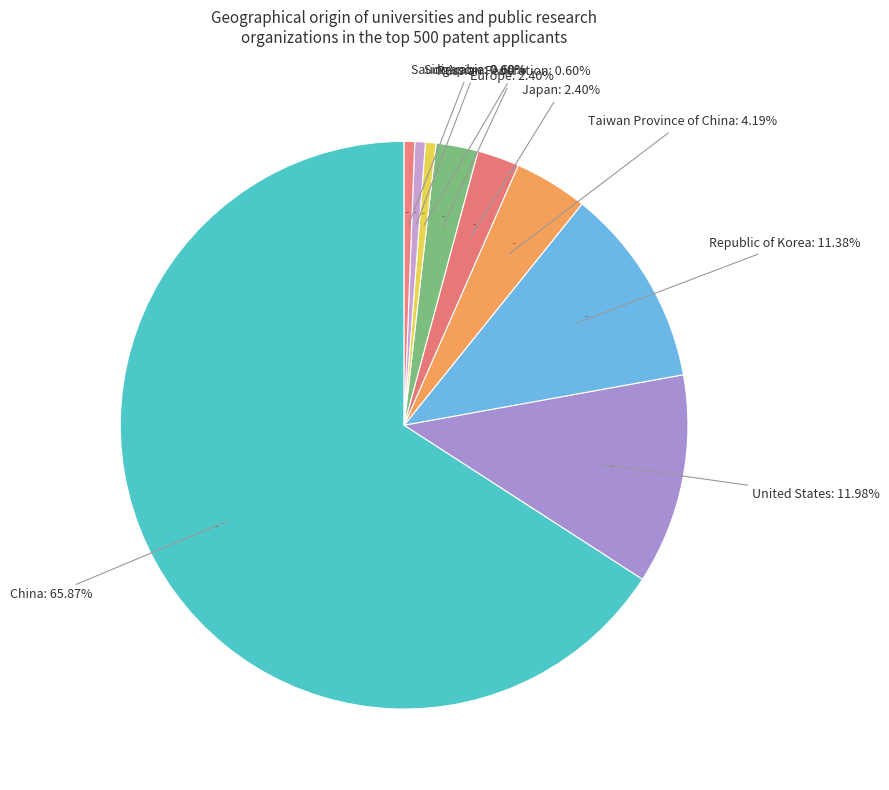

To the nearest percent, what is the difference between the largest and smallest slice percentages?

65%